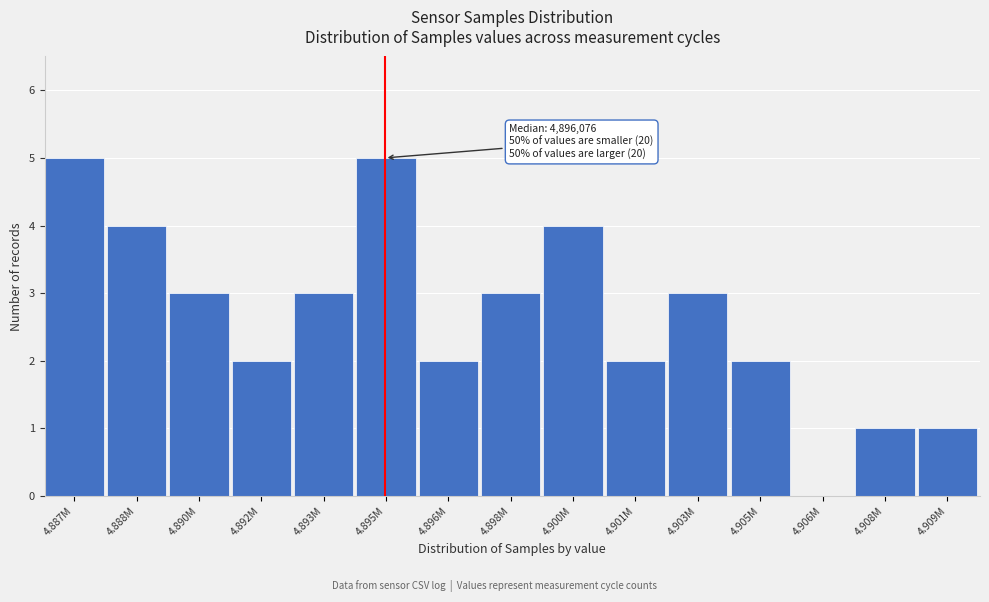

Reading right to left, list all the values displayed in this chart.

4.909M=1	4.908M=1	4.906M=0	4.905M=2	4.903M=3	4.901M=2	4.900M=4	4.898M=3	4.896M=2	4.895M=5	4.893M=3	4.892M=2	4.890M=3	4.888M=4	4.887M=5